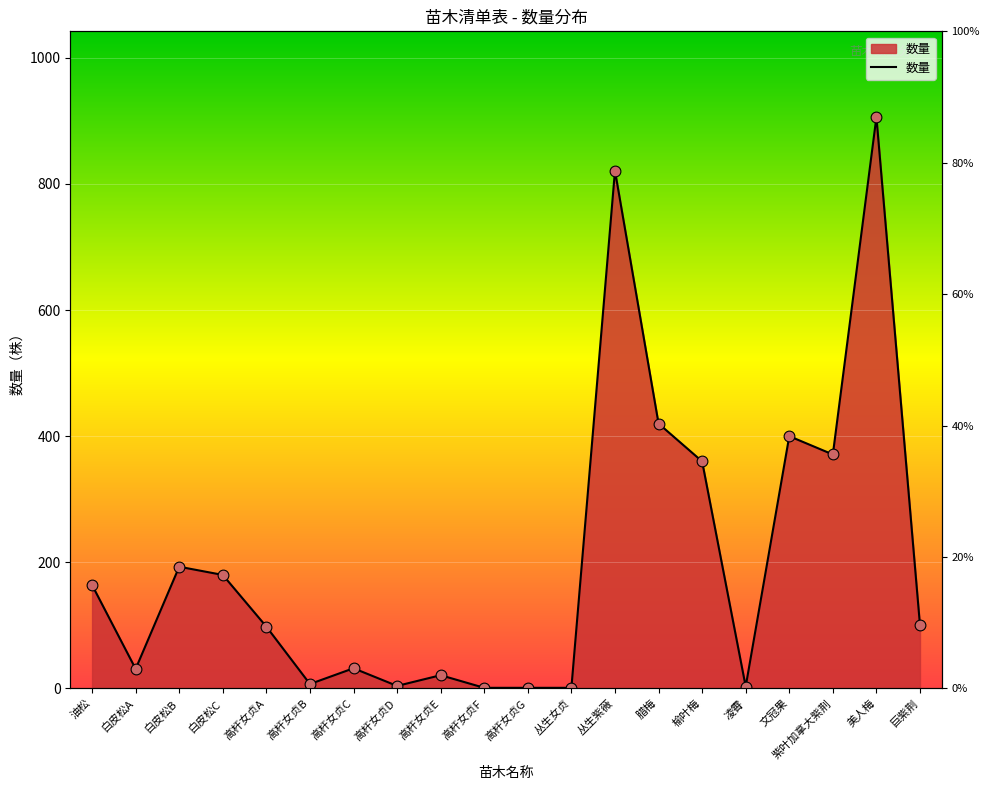

Which has a higher value, 巨紫荆 or 高杆女贞G?

巨紫荆